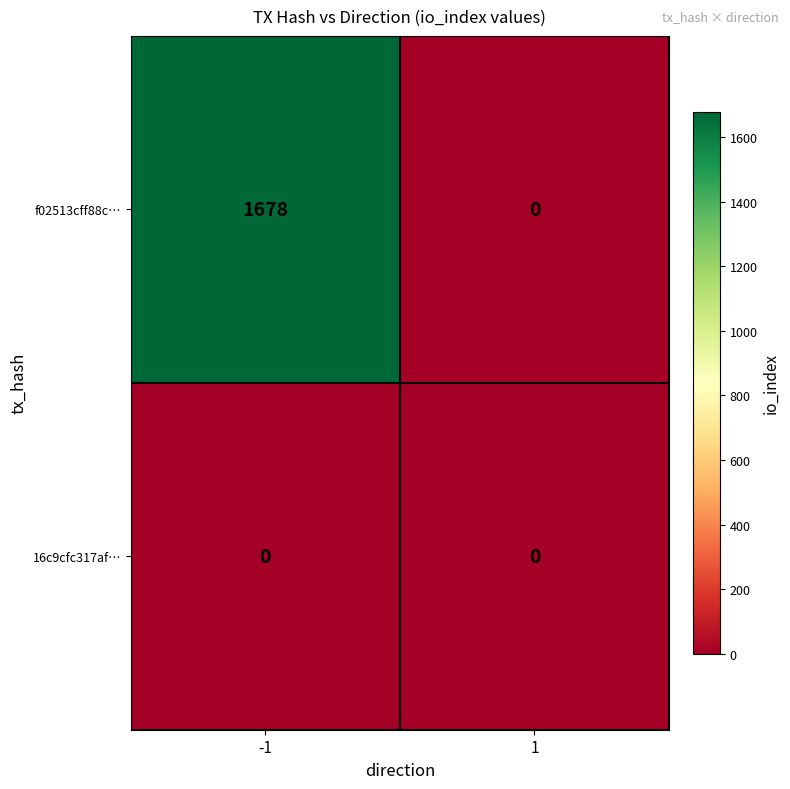

Read the f02513cff88c… value at -1, to the nearest 100.

1700